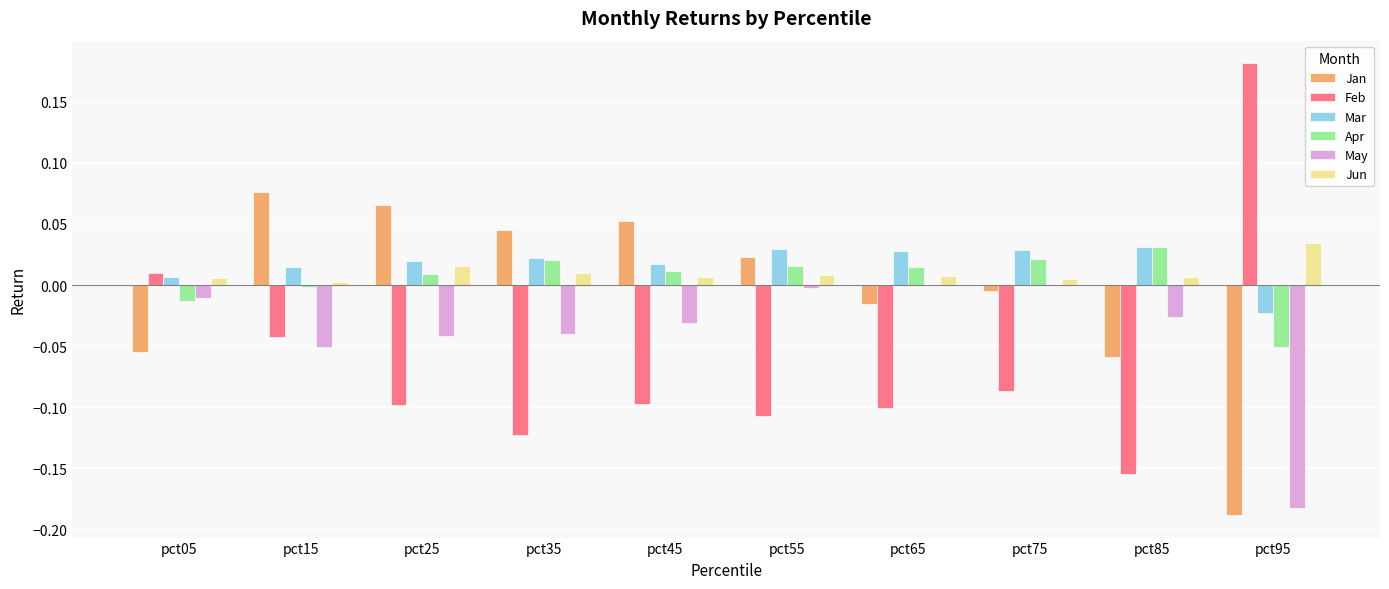

Which series changed the most between pct35 and pct75?

Jan